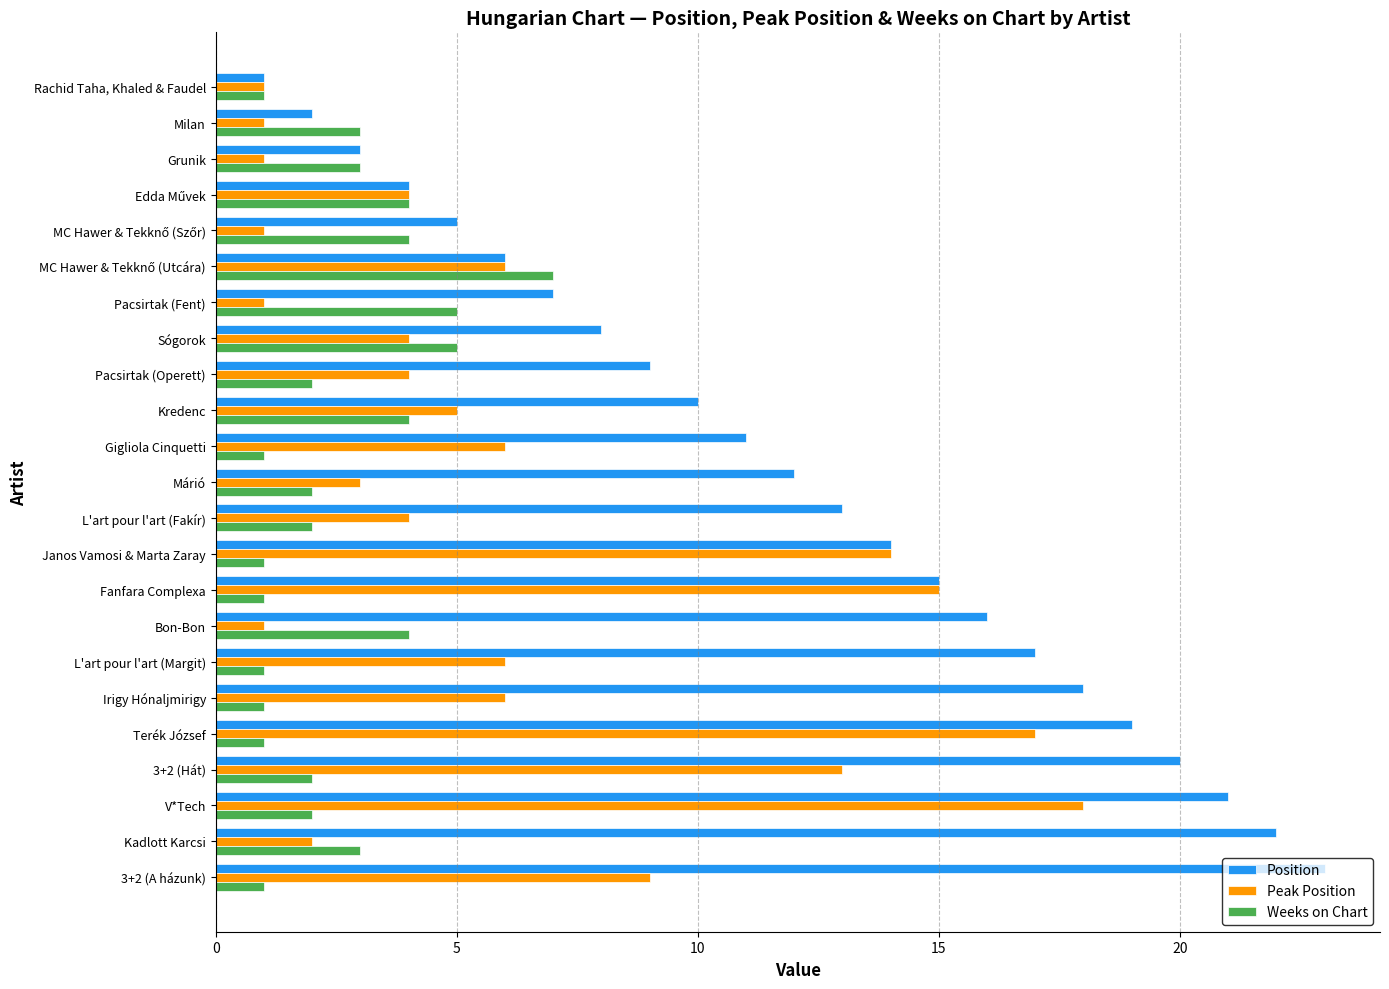

What is the minimum value for Position?

1